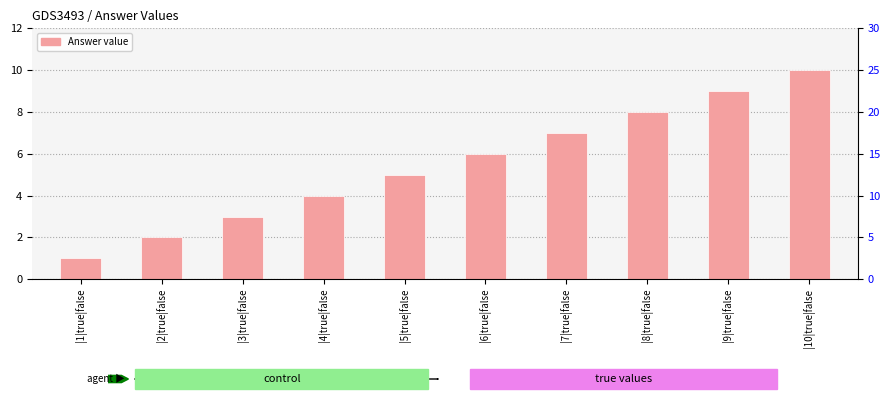

What is the change in value from |1|true|false to |10|true|false?

+9